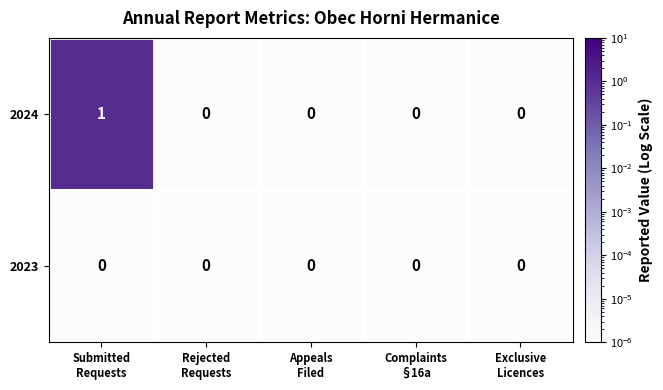

Rank the series by their maximum value, from highest to lowest.

2024, 2023